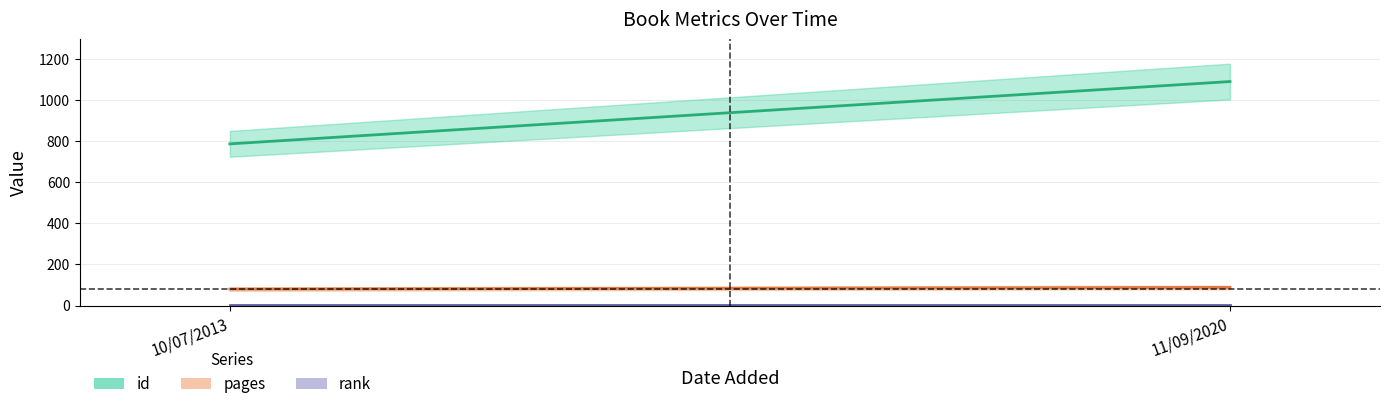

Which series has the widest spread of values?

id